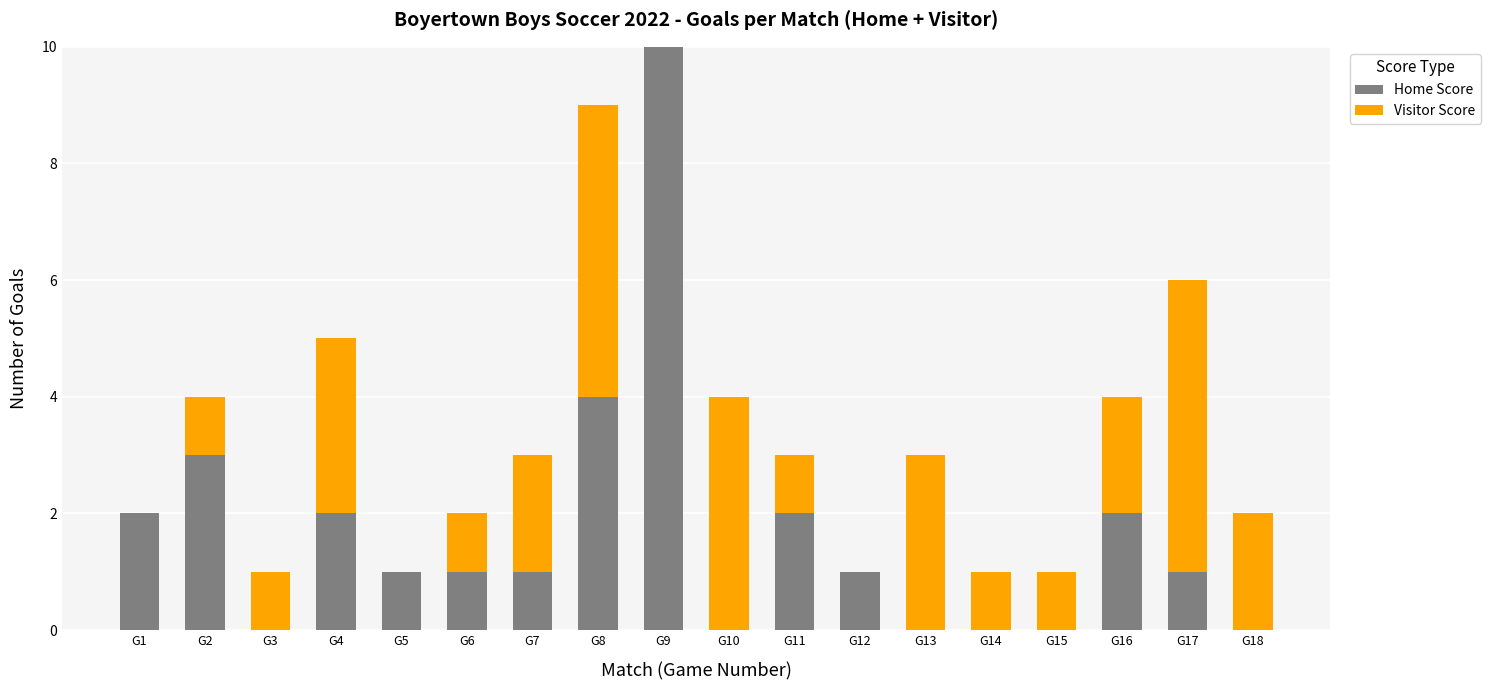

What are all the series names shown in the legend?

Home Score, Visitor Score